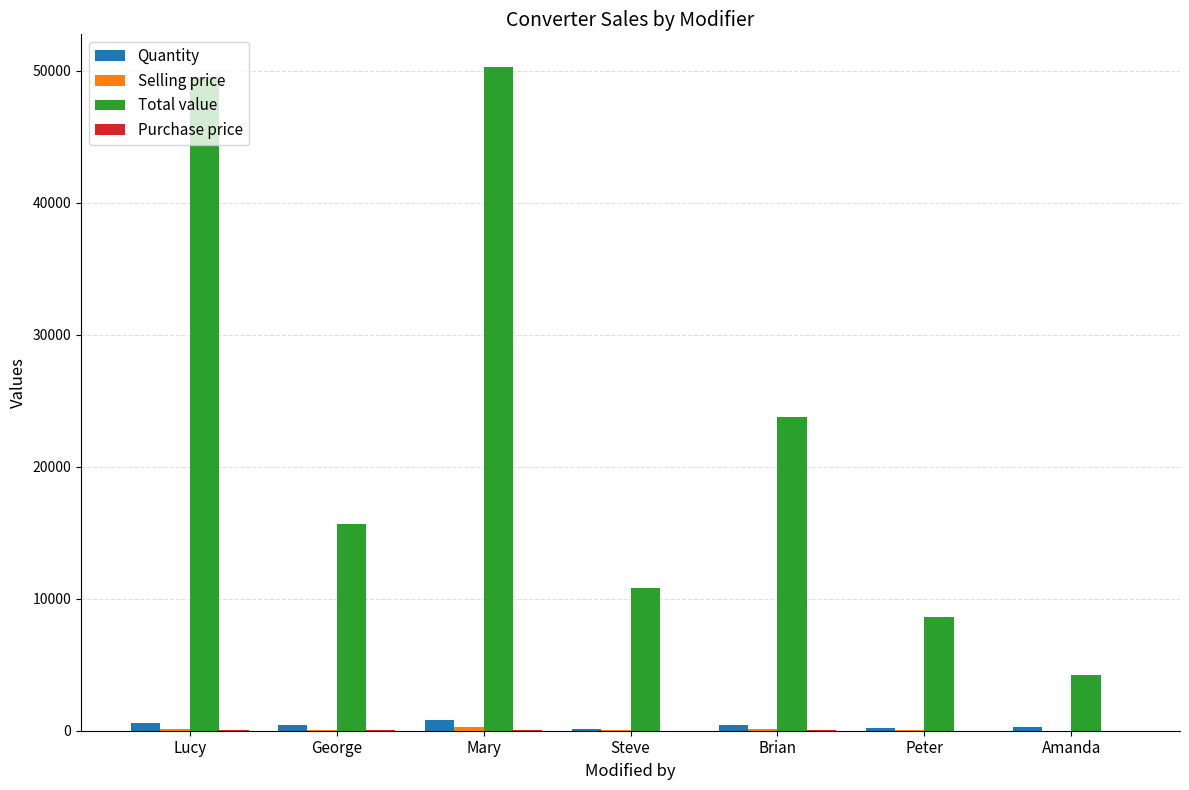

Which series has the largest total across all categories?

Total value